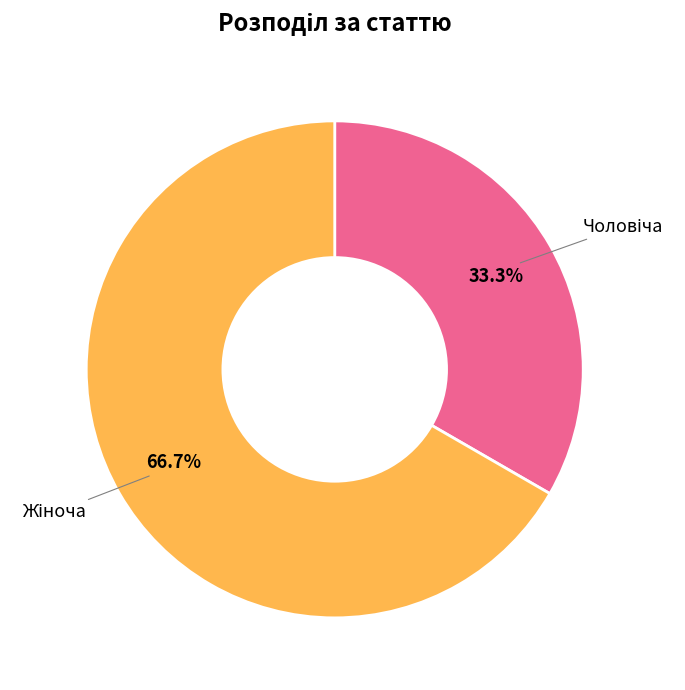

Is there any slice that represents more than half of the pie?

Yes